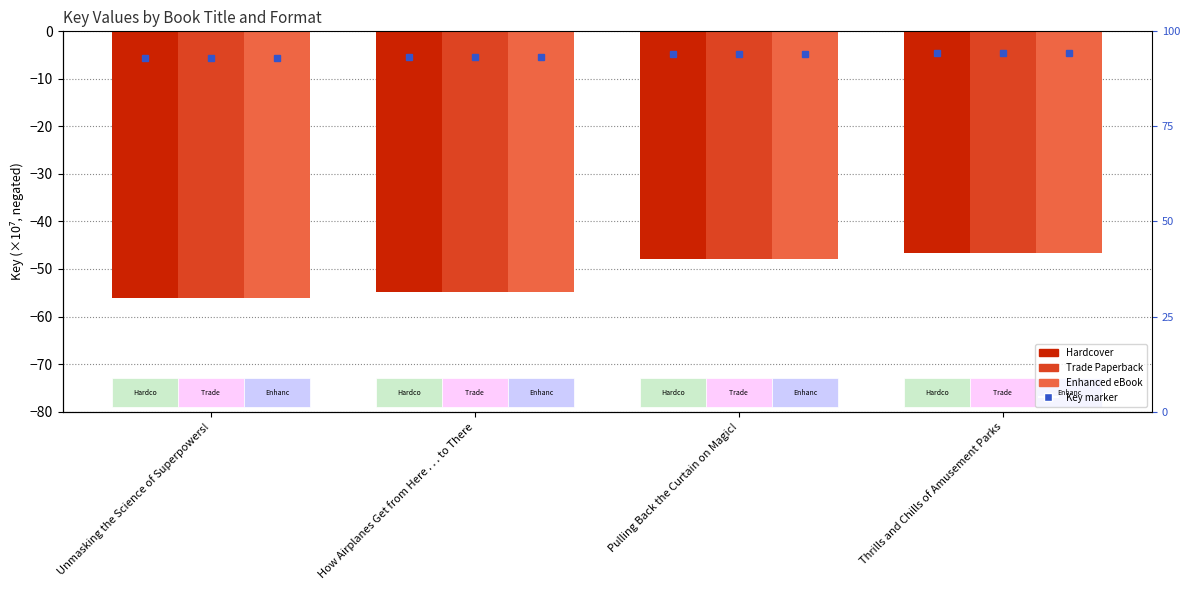

How many data points in Enhanced eBook are above -47?

1